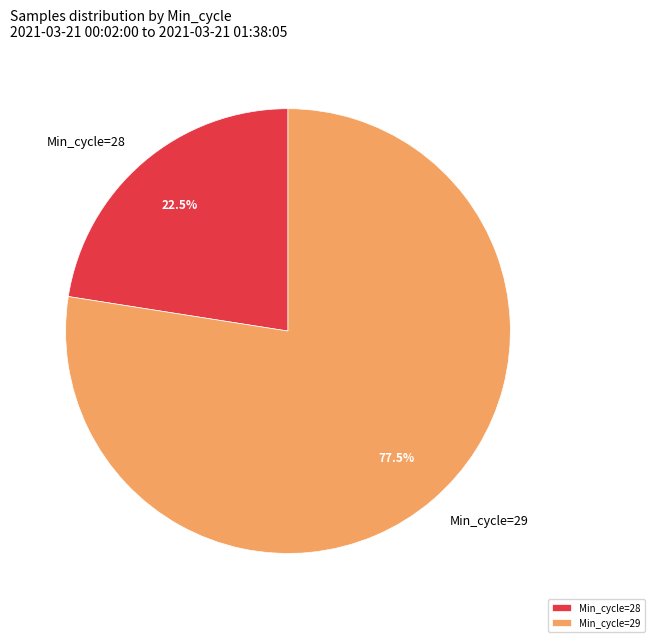

How many slices are in this pie chart?

2